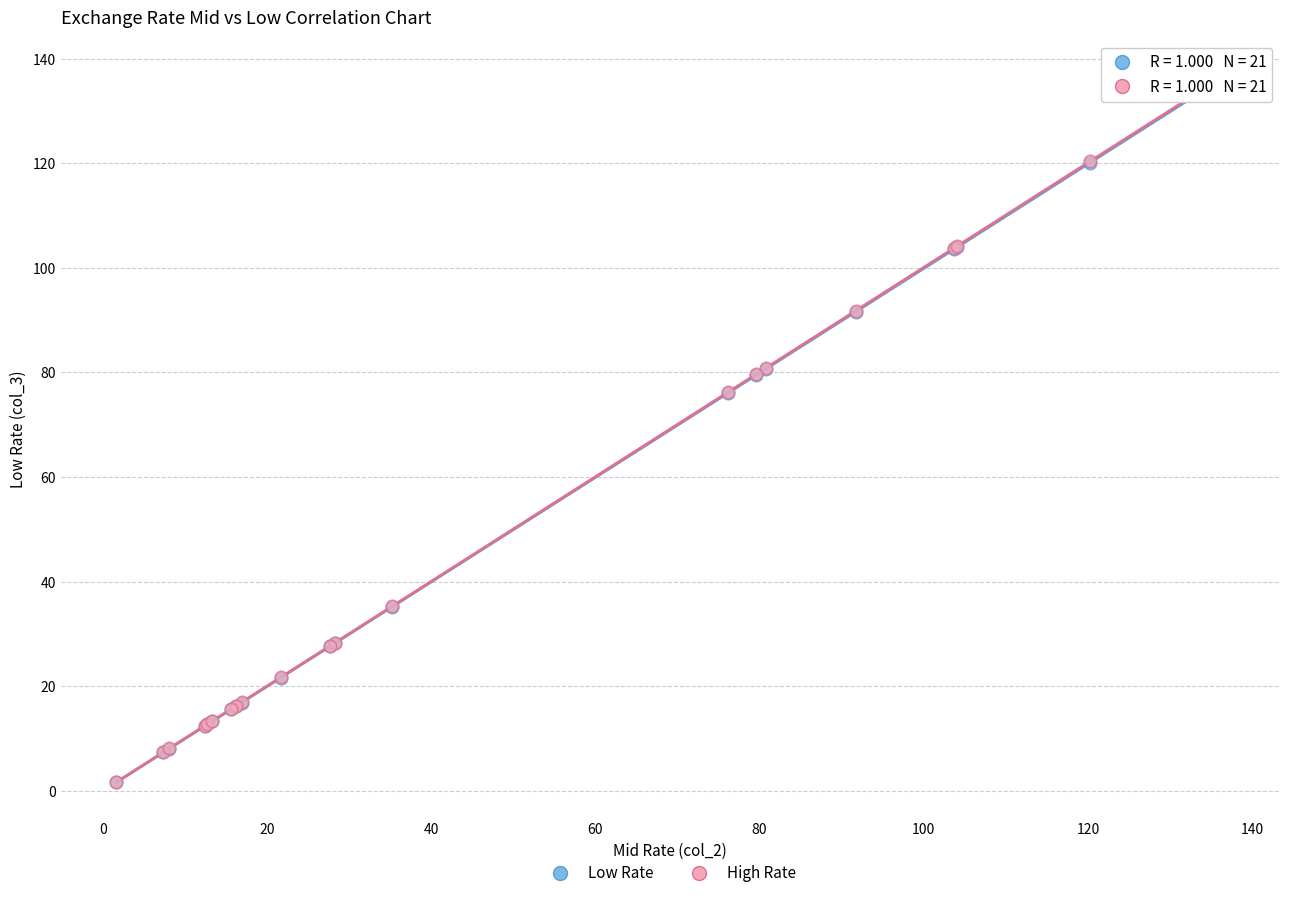

Which series has the widest spread of Y values?

High Rate